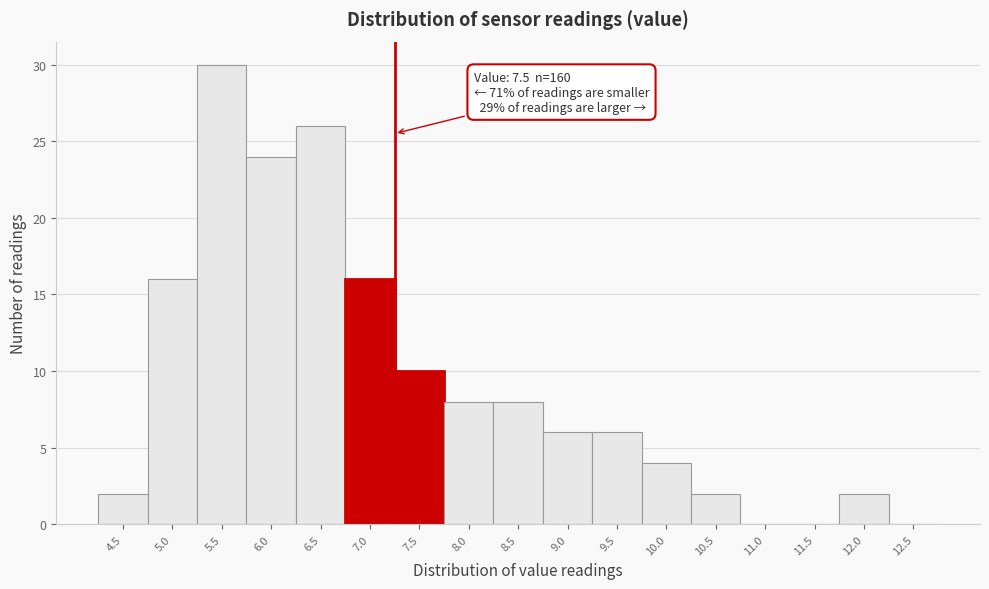

Reading right to left, extract all data points from this chart.

12.5=0	12.0=2	11.5=0	11.0=0	10.5=2	10.0=4	9.5=6	9.0=6	8.5=8	8.0=8	7.5=10	7.0=16	6.5=26	6.0=24	5.5=30	5.0=16	4.5=2